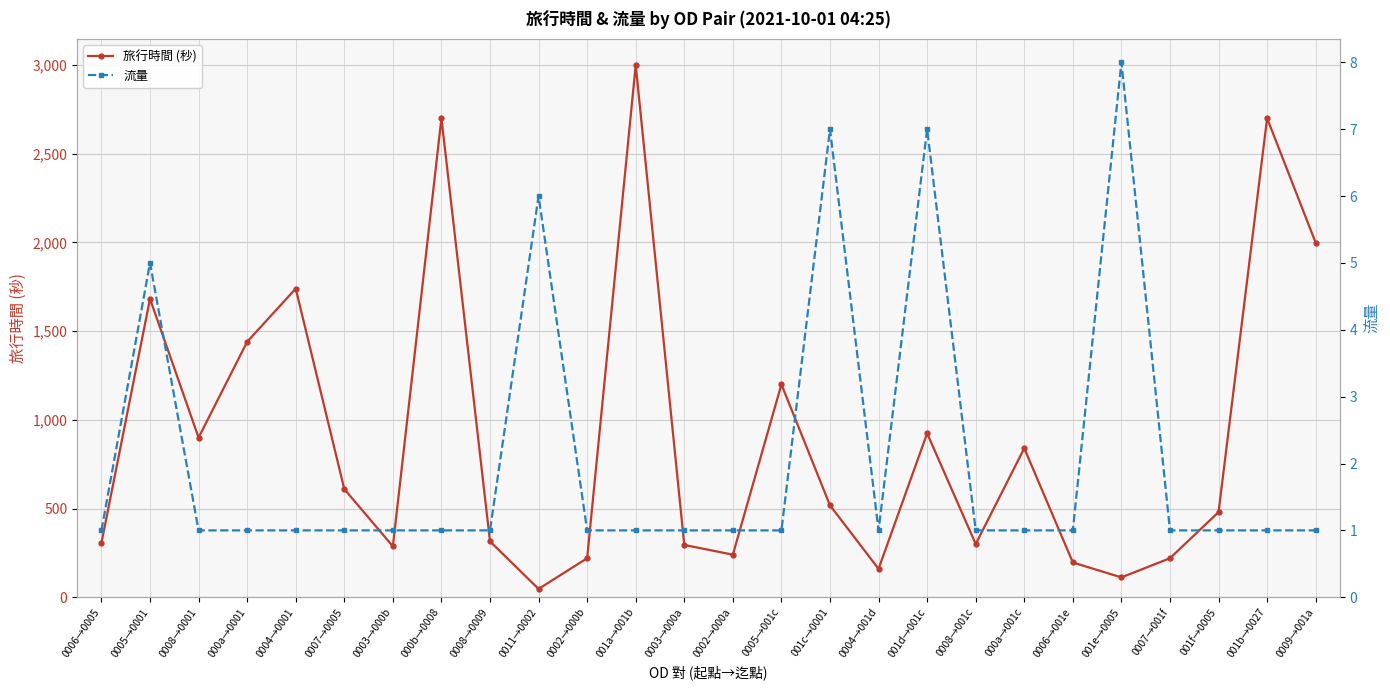

At which category does the chart reach its peak across all series?

001a→001b